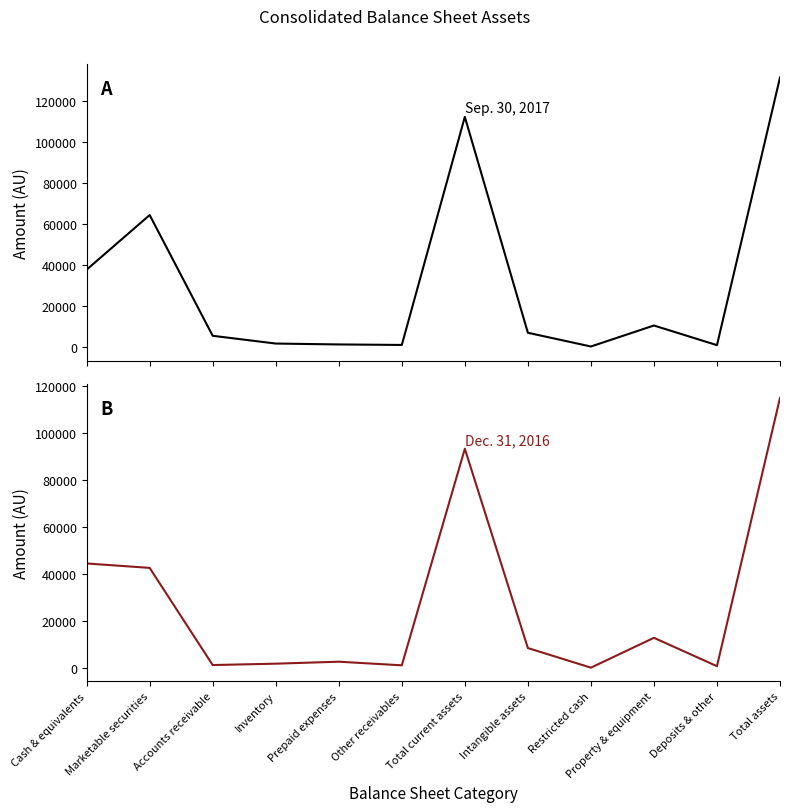

At which category is the sum across all series the highest?

Total assets